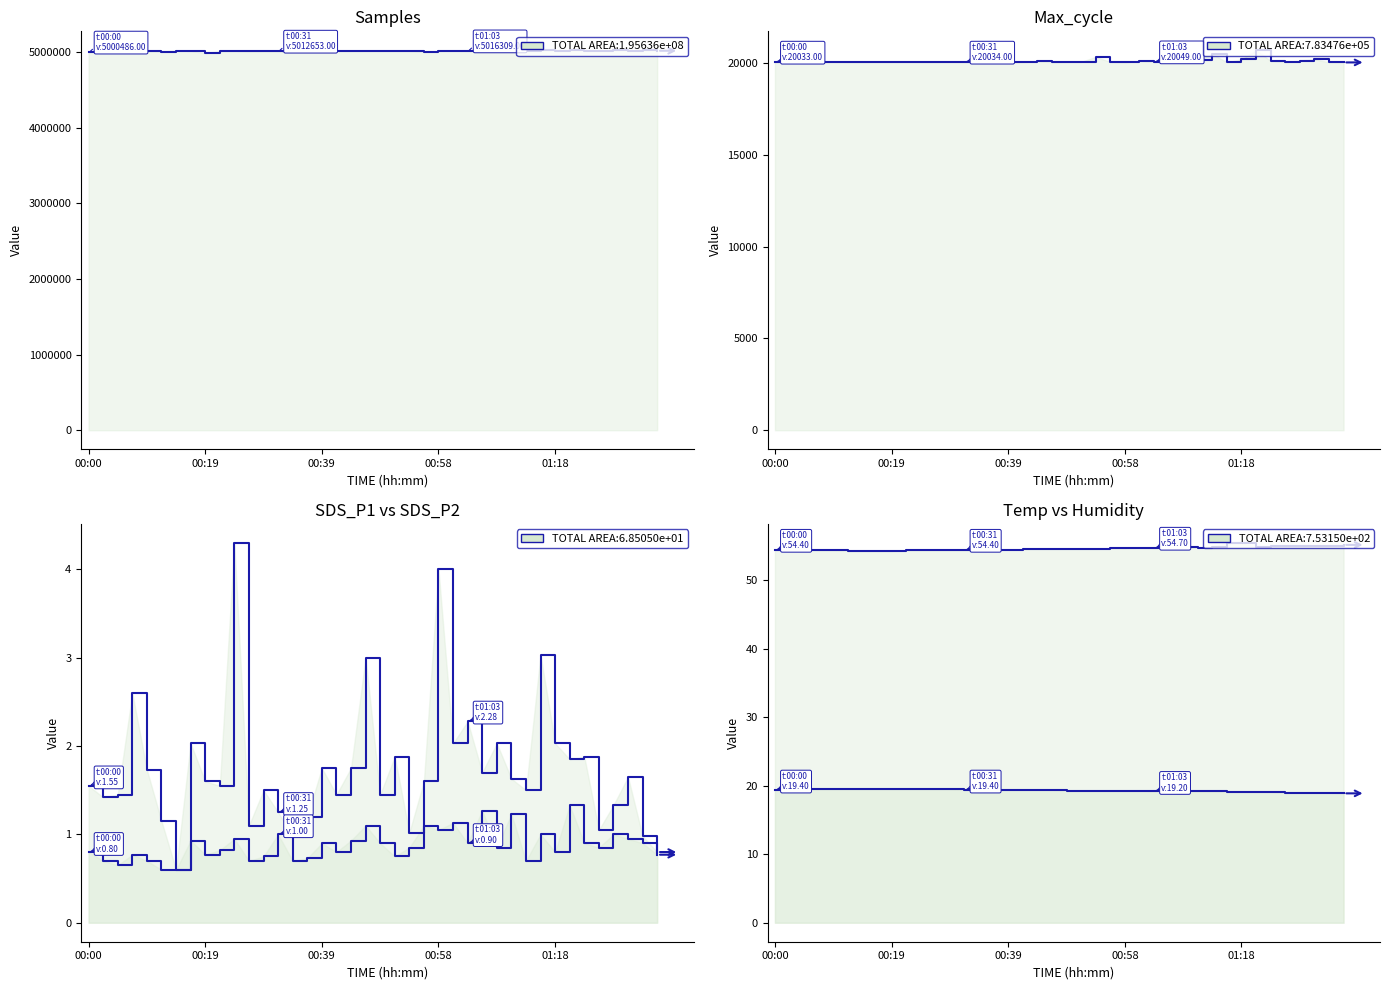

The value of Samples at 33 is 5023409.0. True or false?

True